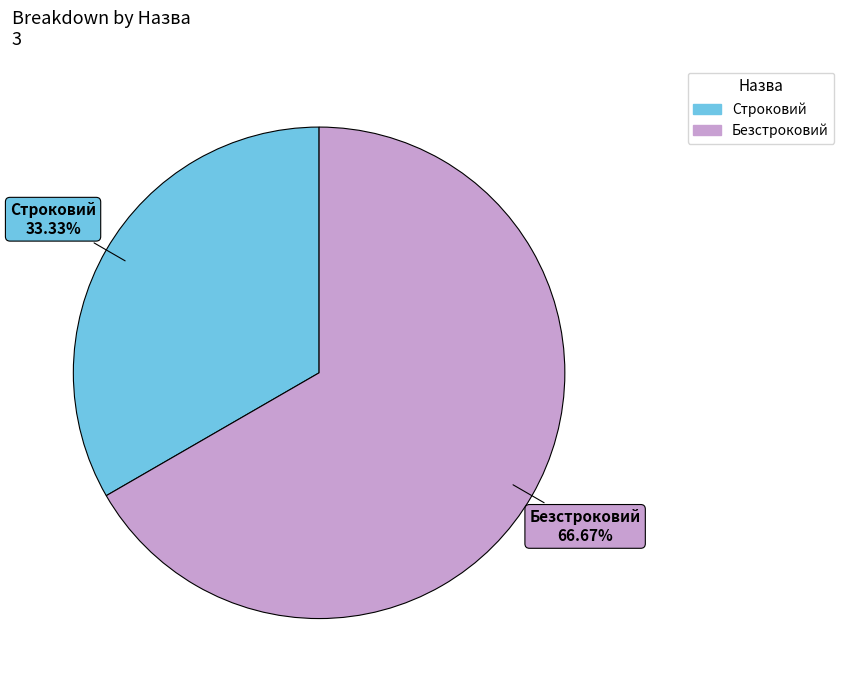

Which has a higher value, Безстроковий or Строковий?

Безстроковий